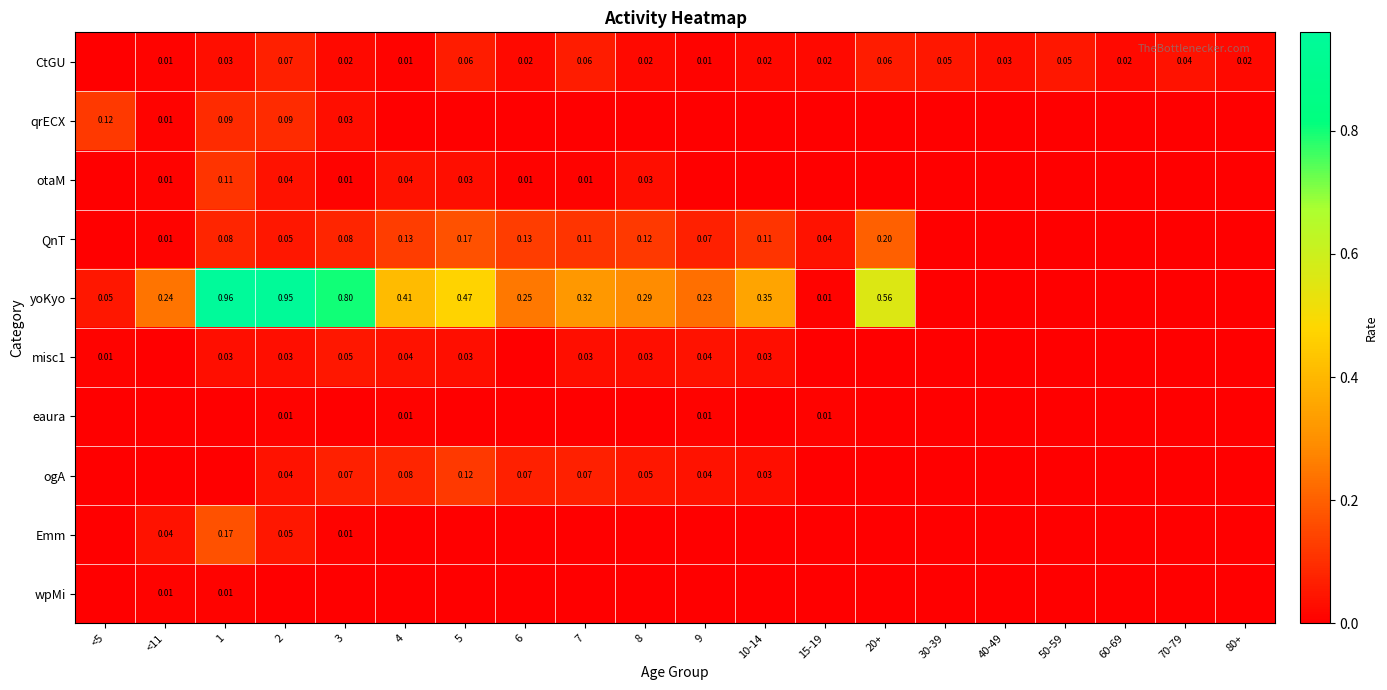

Is the value of eaura at 40-49 greater than the value of Emm at 30-39?

No